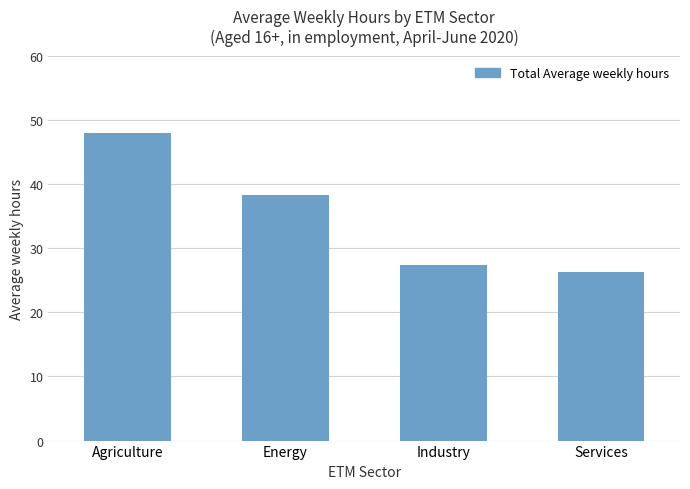

What is the ratio of the value at Services to the value at Energy?

0.7